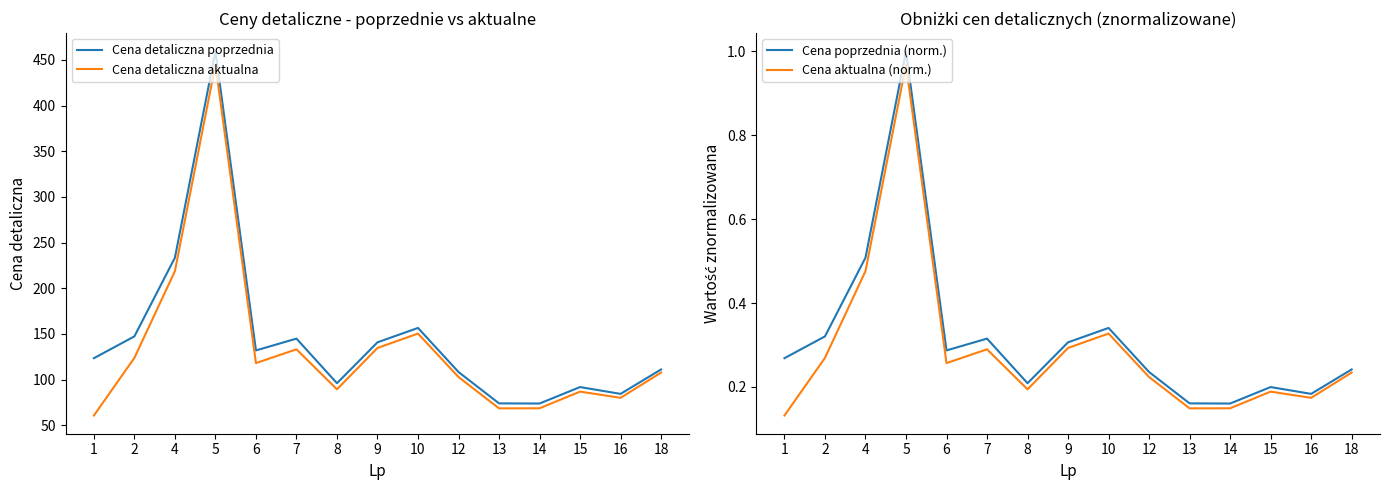

What is the smallest value displayed?

0.1